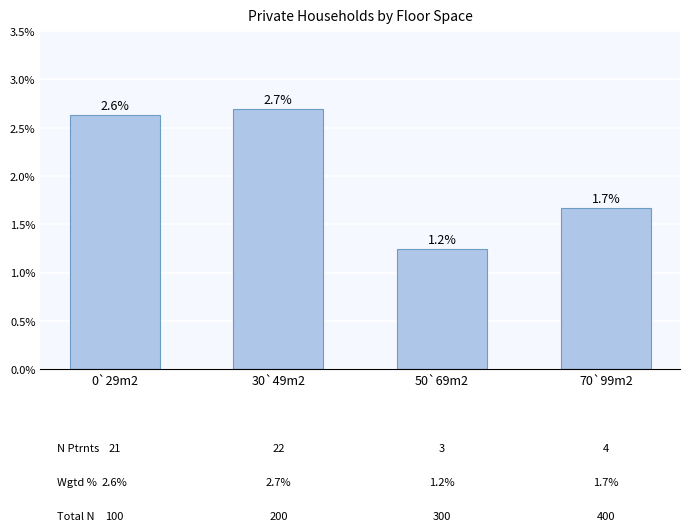

How many data points are less than 2?

2